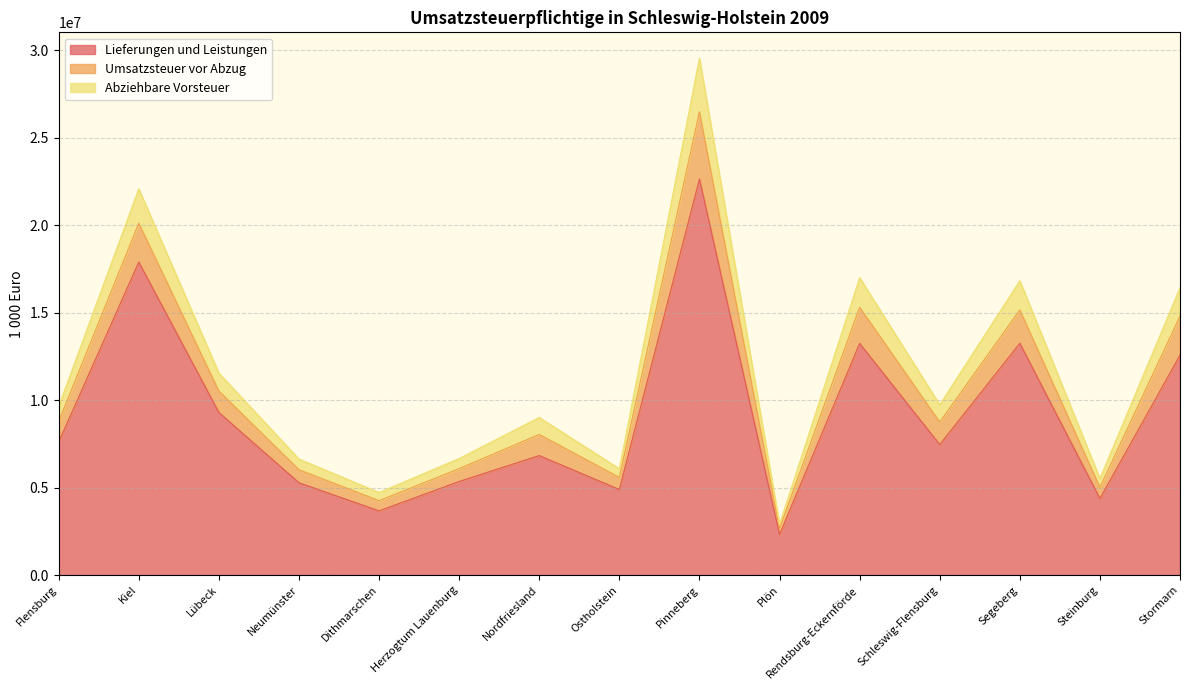

True or false: Abziehbare Vorsteuer and Lieferungen und Leistungen intersect in this chart.

False